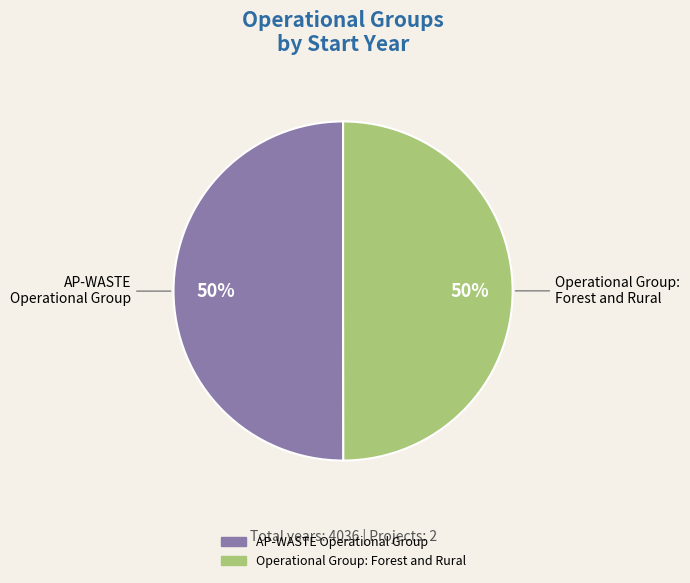

Is the sum of AP-WASTE Operational Group and Operational Group: Forest and Rural greater than half?

Yes